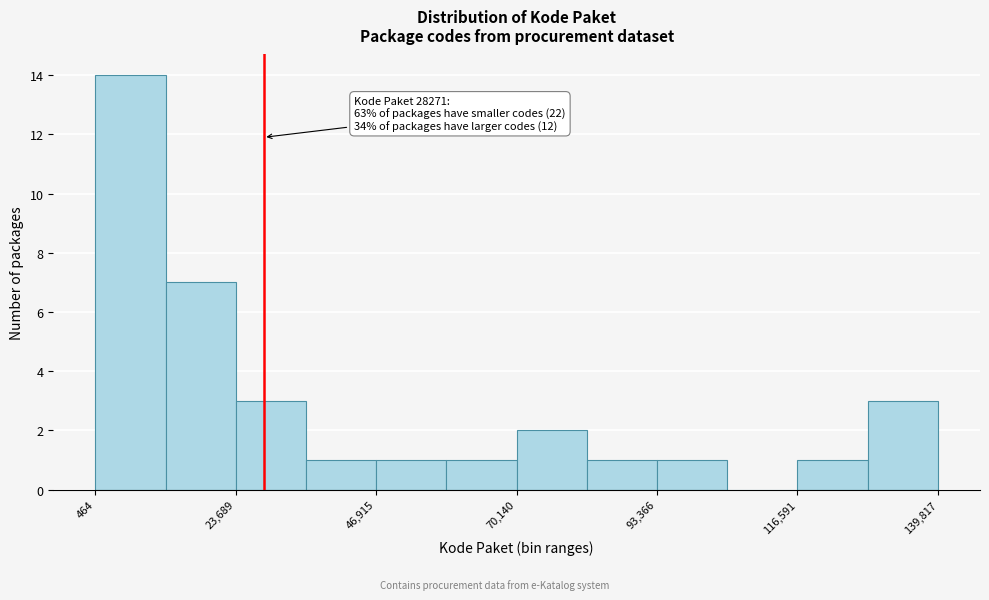

Read against the x-axis, roughly where is the centre of the tallest bar?

5000